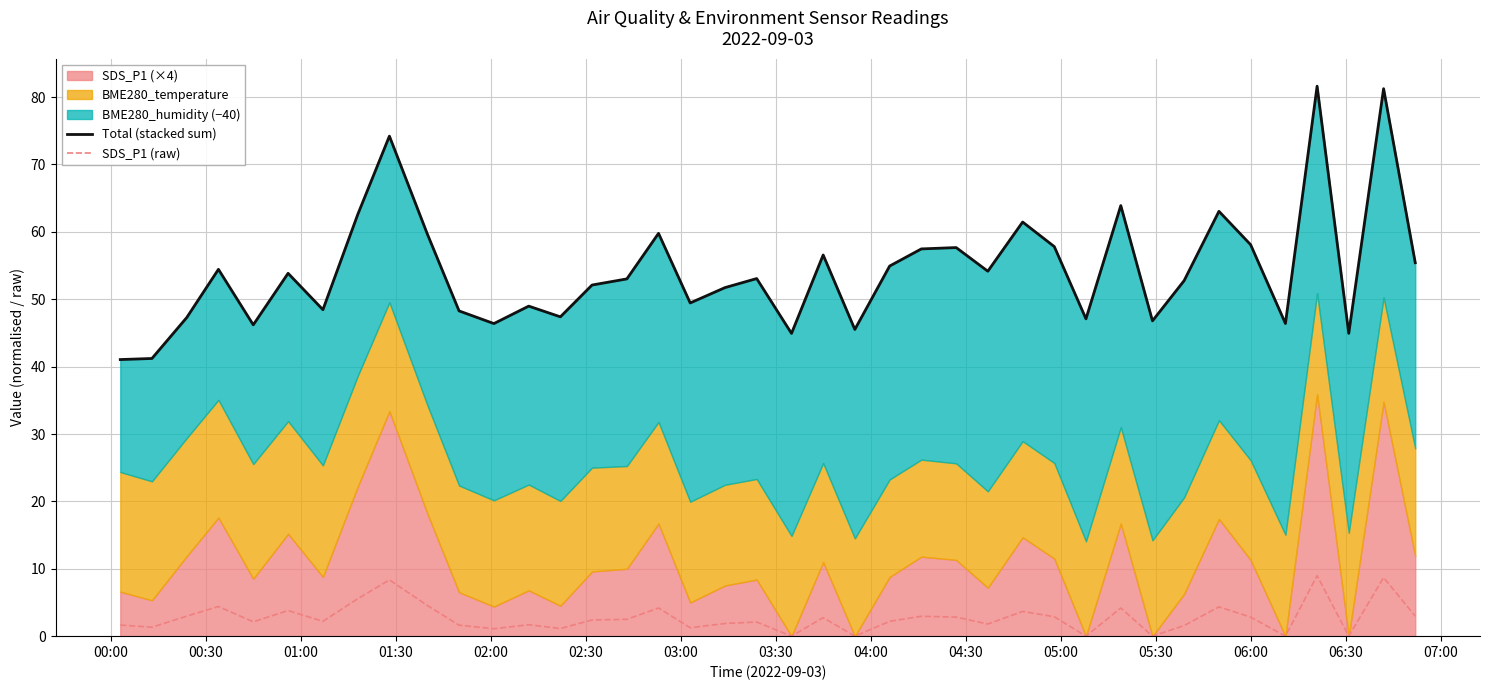

How many data points in Total (stacked sum) are less than 53?

19